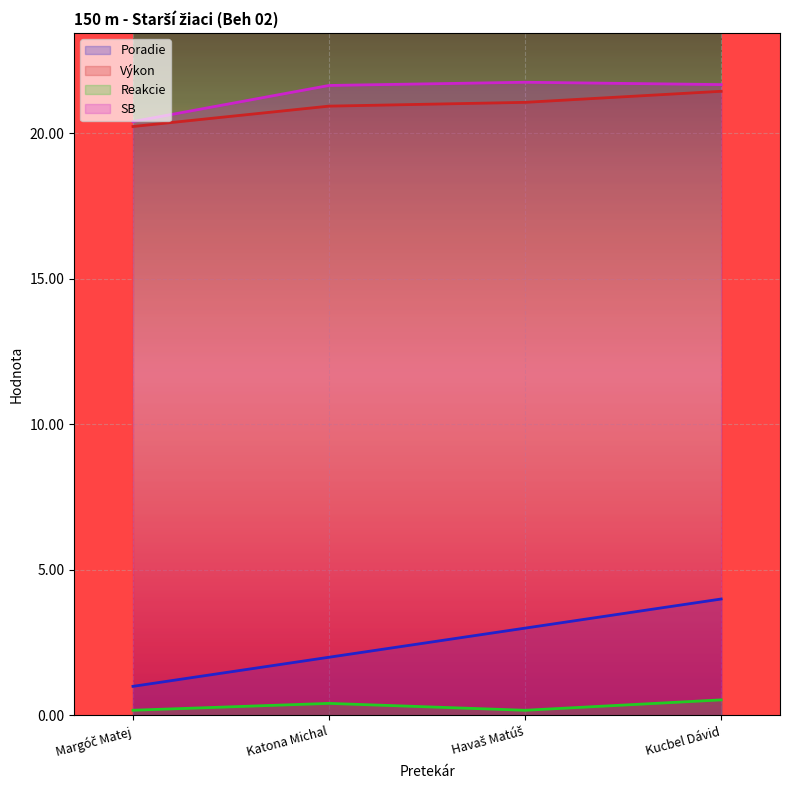

What is the approximate value of SB at Margóč Matej?

20.4